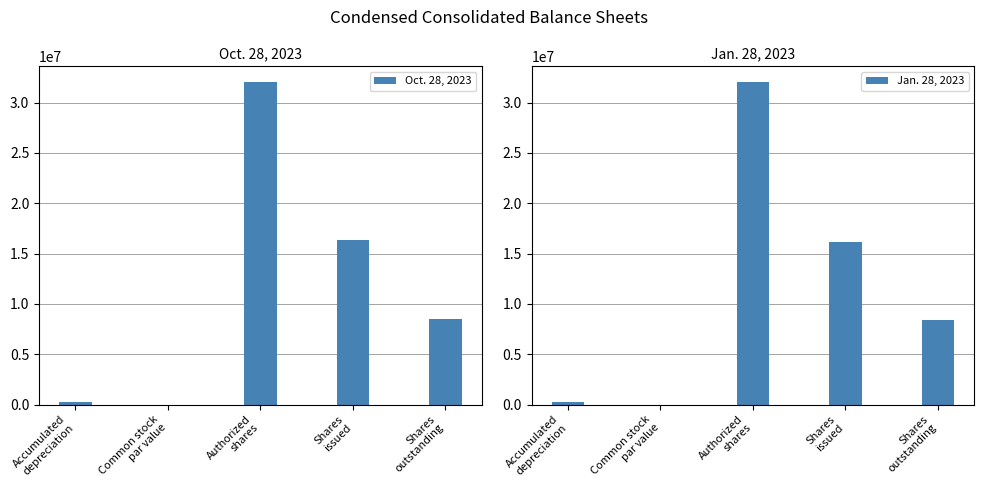

What is the difference between the second highest and second lowest values in the Oct. 28, 2023 series?

16076120.0